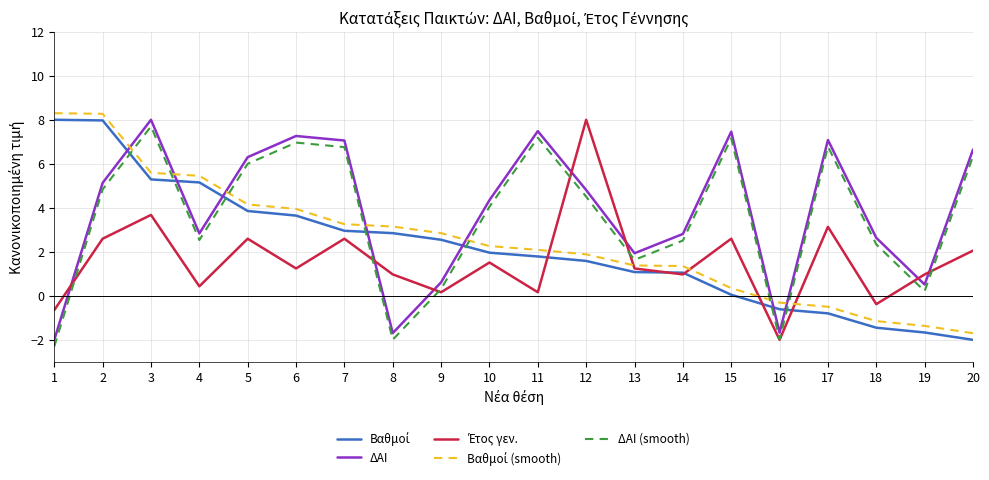

Is it true that ΔΑΙ (smooth) equals 10.9 at 11?

False